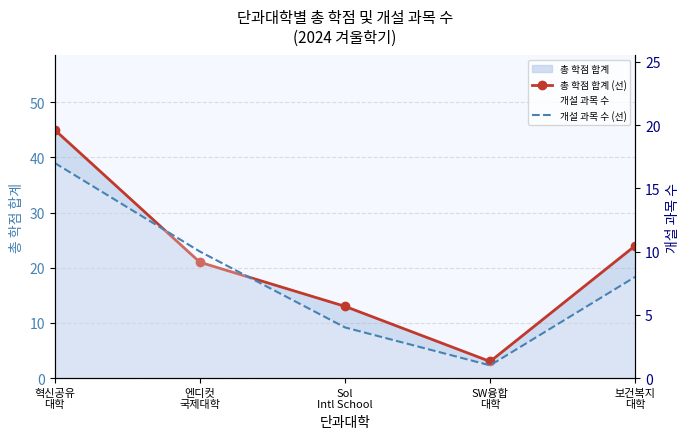

What is the smallest value displayed?

1